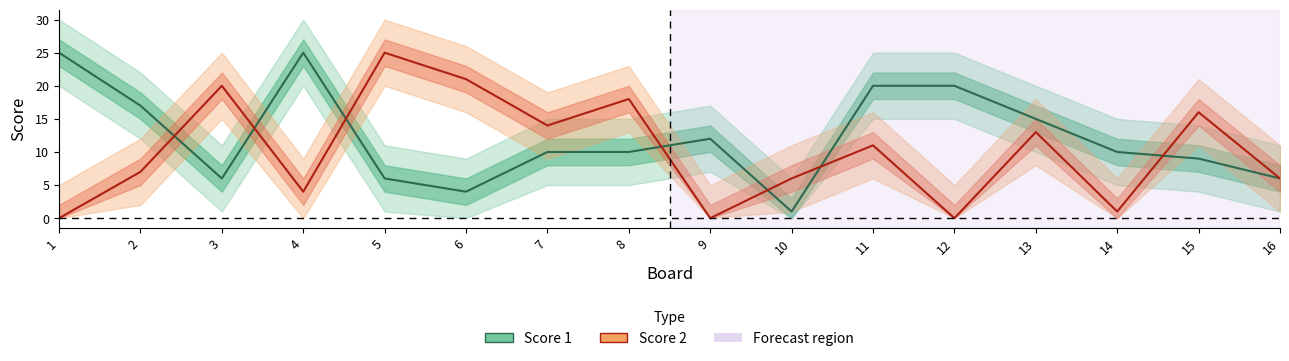

At which label is Score 2 closest to 12?

11